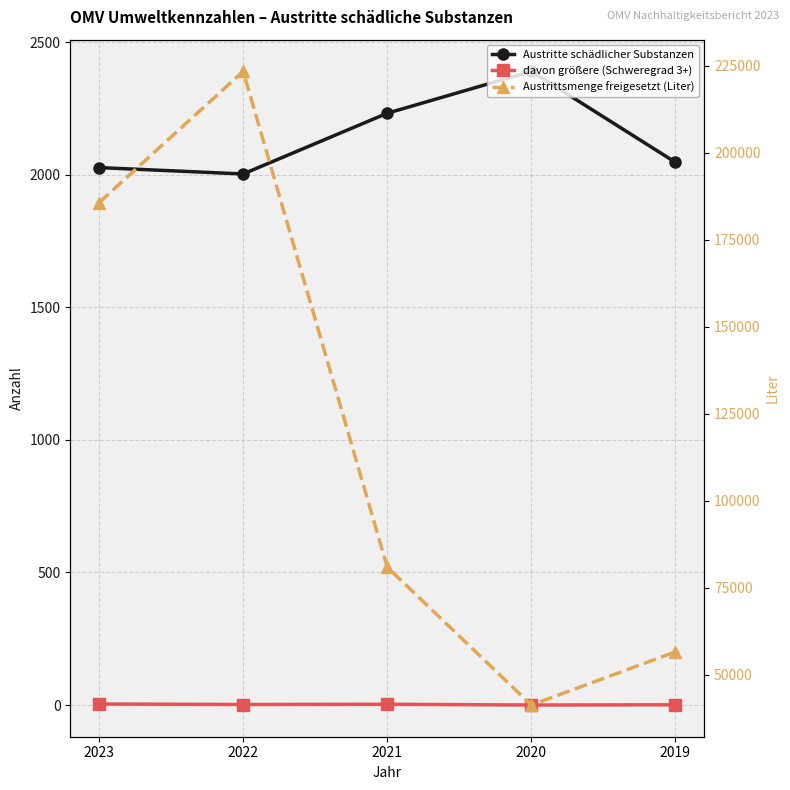

What is the difference between the maximum and minimum values in the Austritte schädlicher Substanzen series?

387